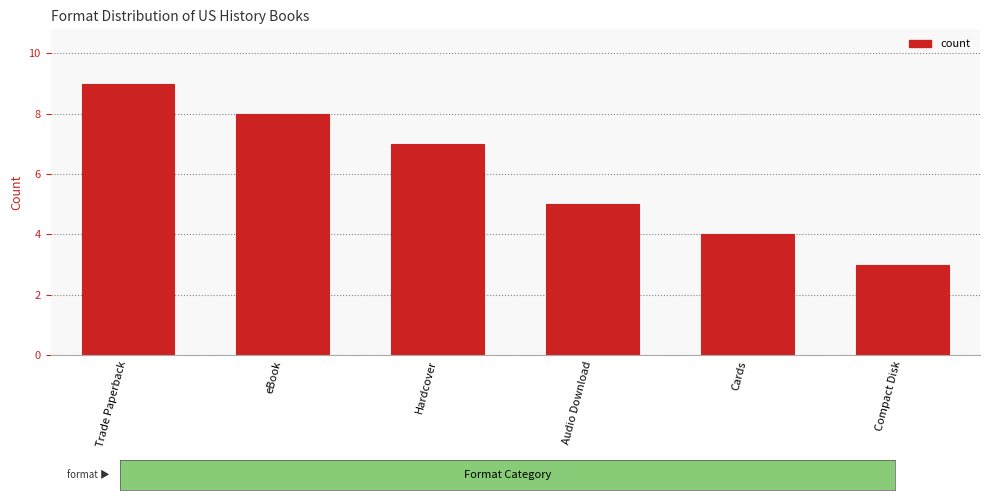

List the labels in order of value, smallest first.

Compact Disk, Cards, Audio Download, Hardcover, eBook, Trade Paperback